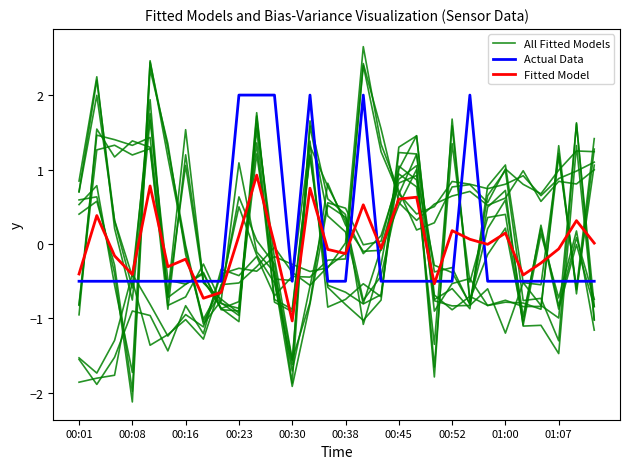

Count the number of categories in the chart.

30